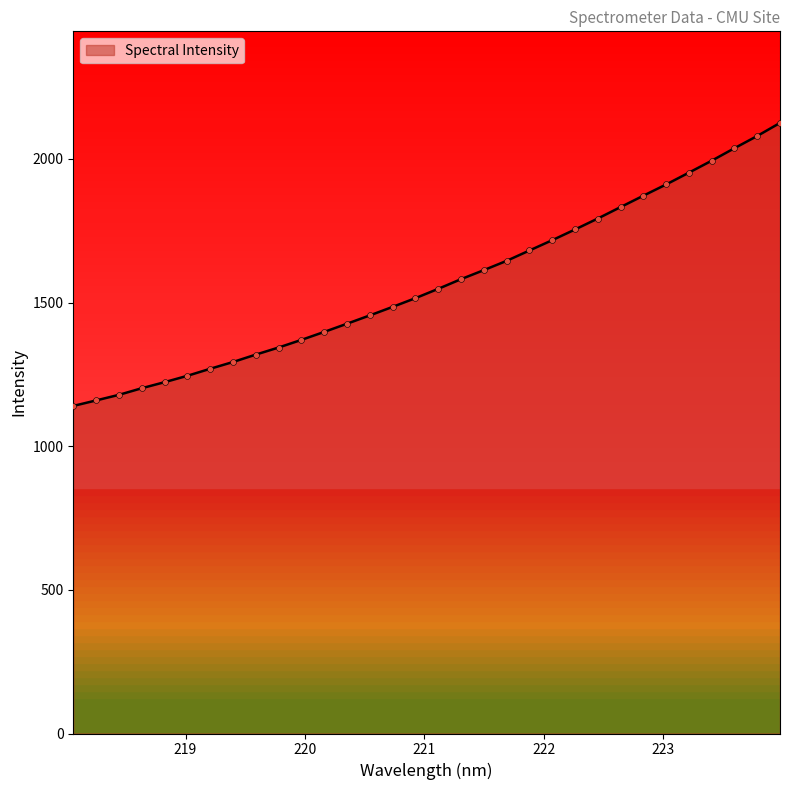

What is the smallest value displayed?

1140.2